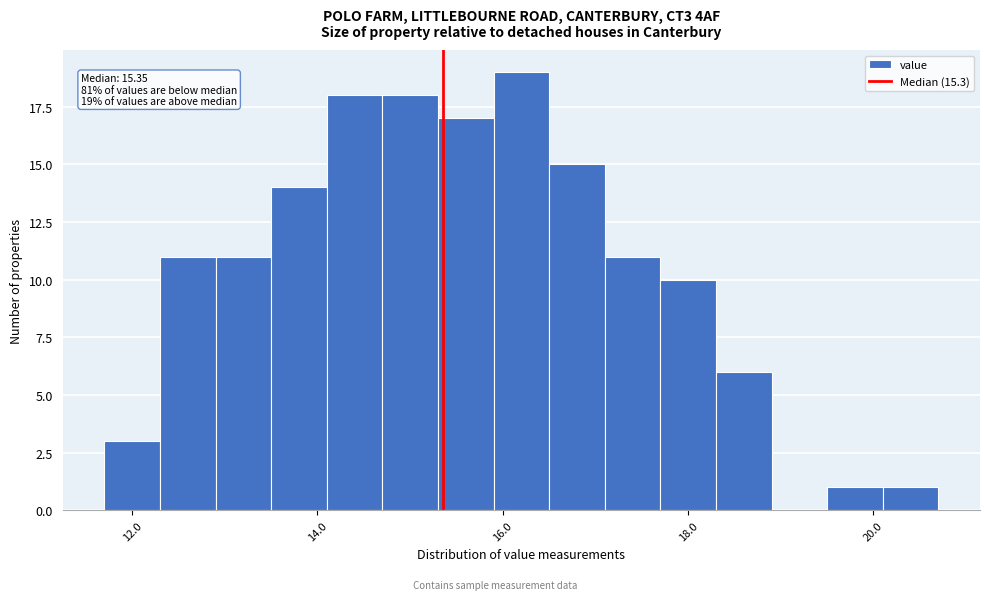

Around what value on the x-axis is the tallest bar? Give the approximate position of its centre, as read against the axis.

16.2